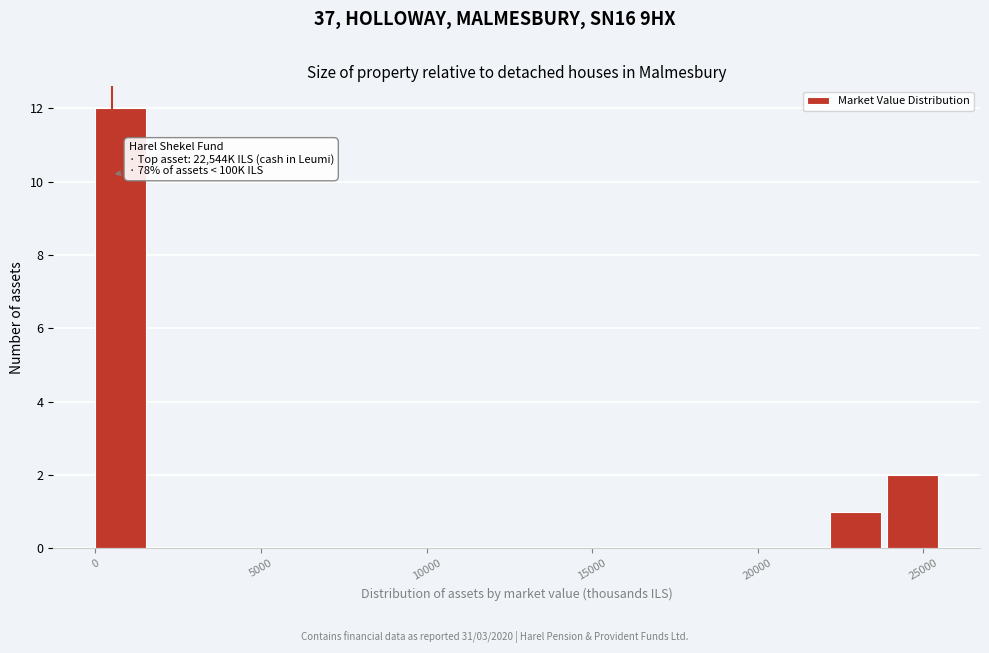

Around what value on the x-axis is the tallest bar? Give the approximate position of its centre, as read against the axis.

1000